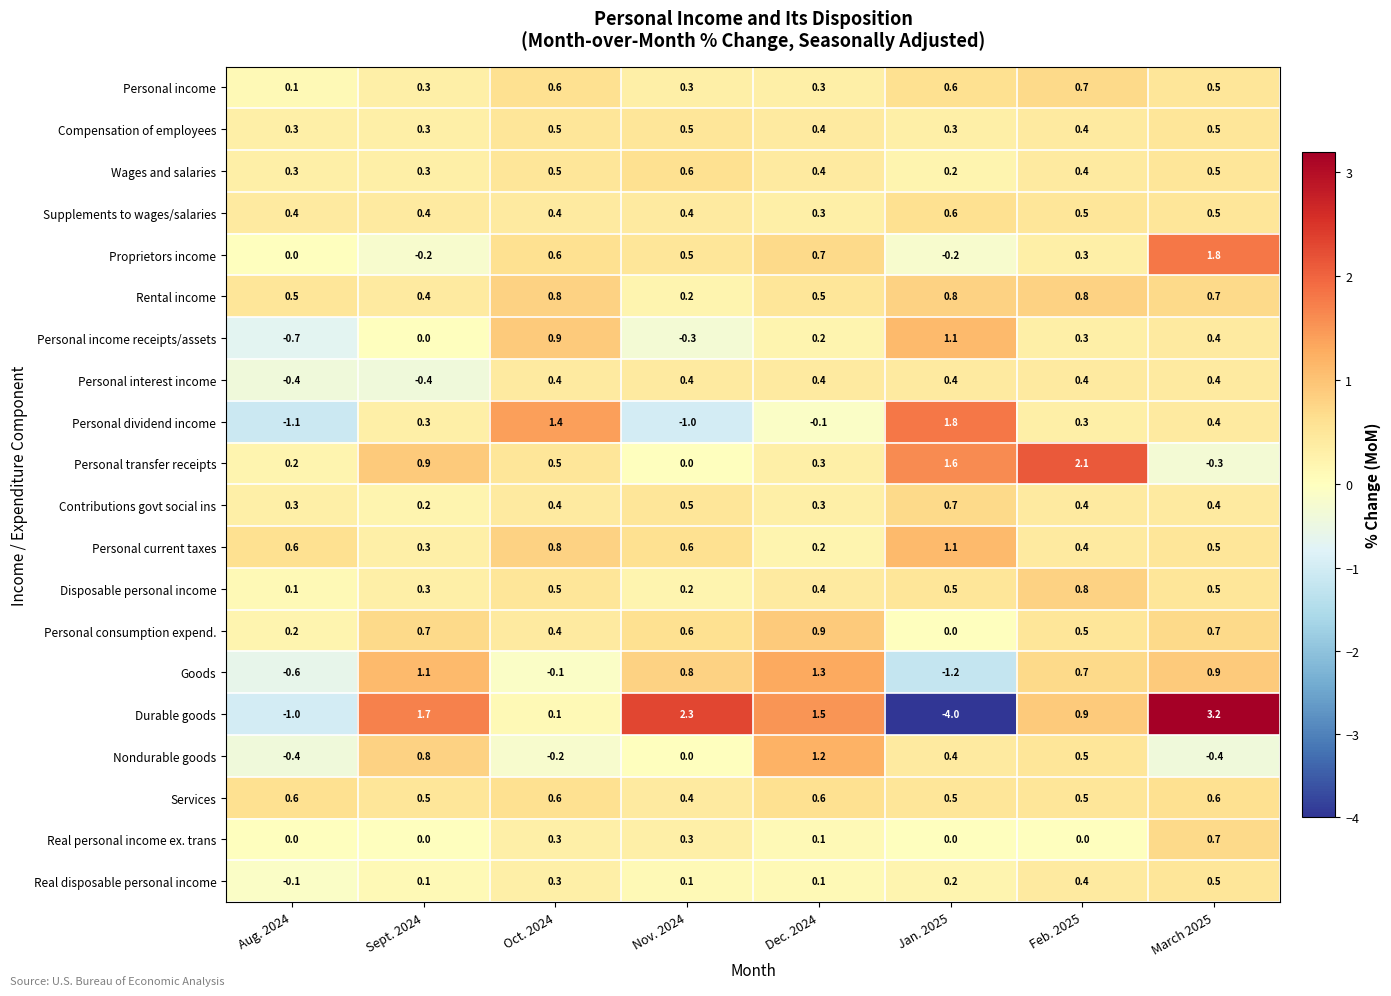

Is it true that Personal consumption expend. equals 0.7 at Sept. 2024?

True